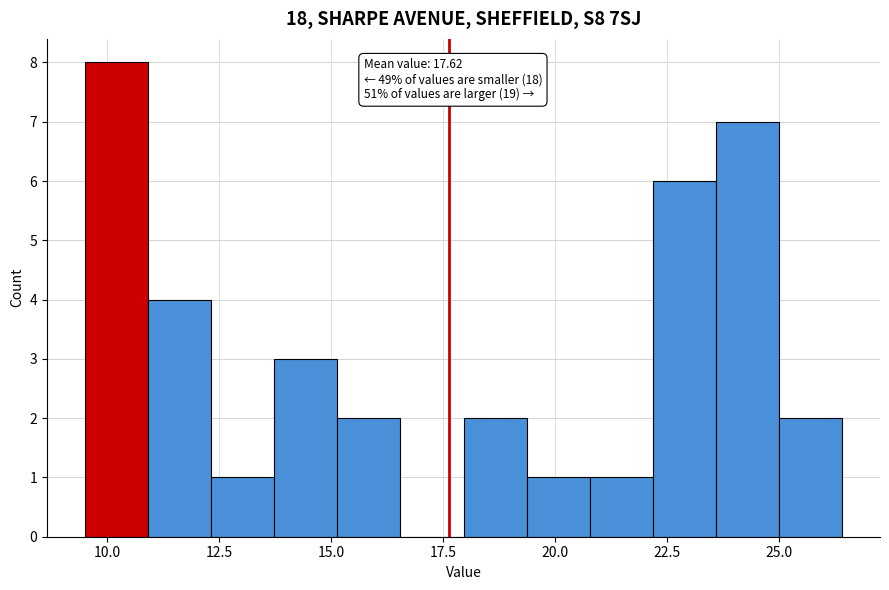

Read against the x-axis, roughly where is the centre of the tallest bar?

10.0